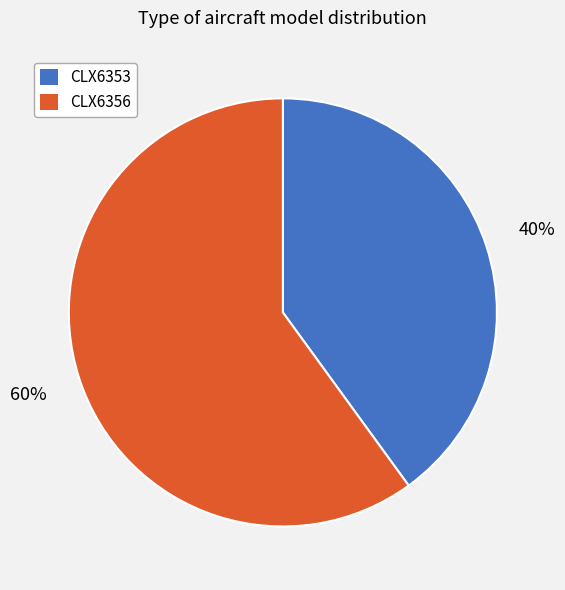

Which has a higher value, CLX6353 or CLX6356?

CLX6356